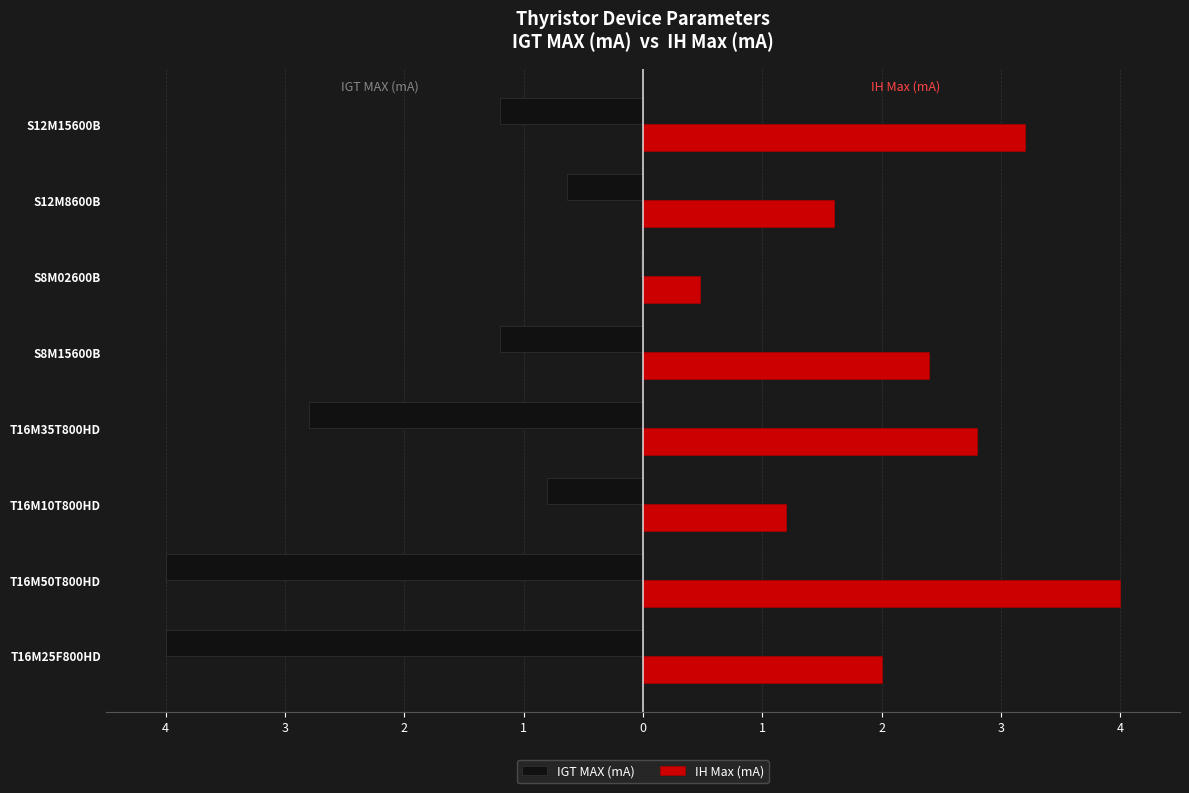

Rank the series by their average value, from lowest to highest.

IGT MAX (mA), IH Max (mA)